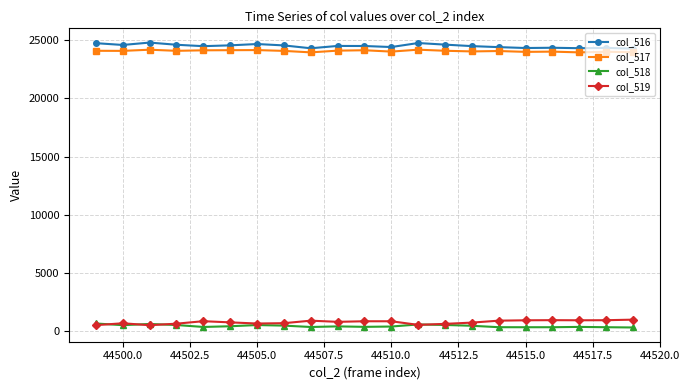

True or false: col_518 and col_517 intersect in this chart.

False